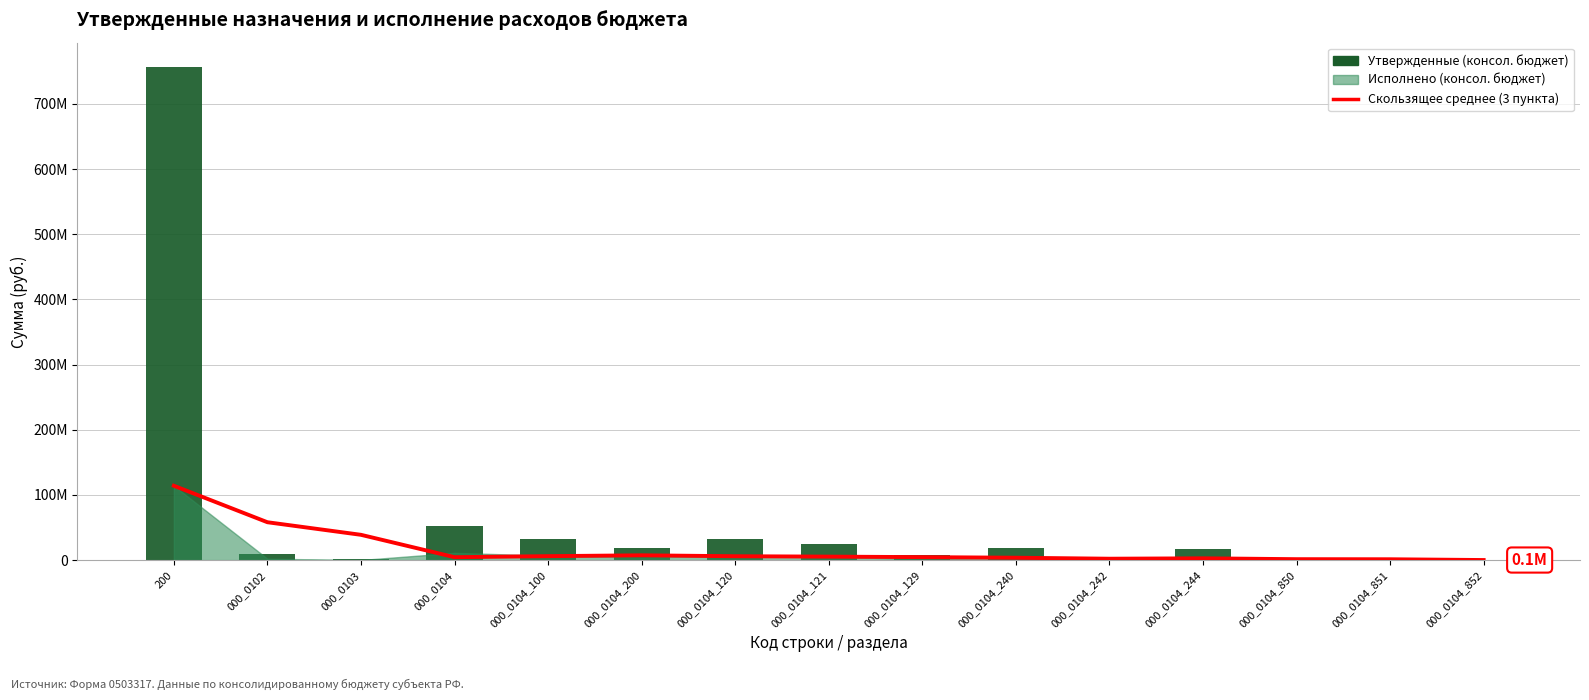

What position from the right is 000_0104_200?

10